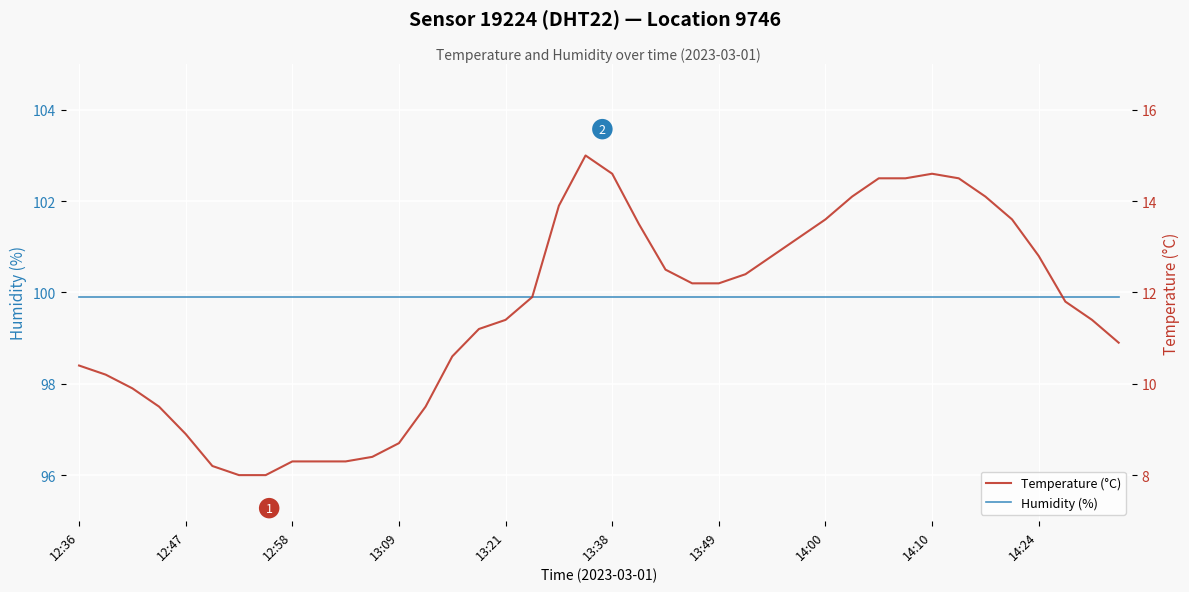

Between 27 and 38, which is larger?

27